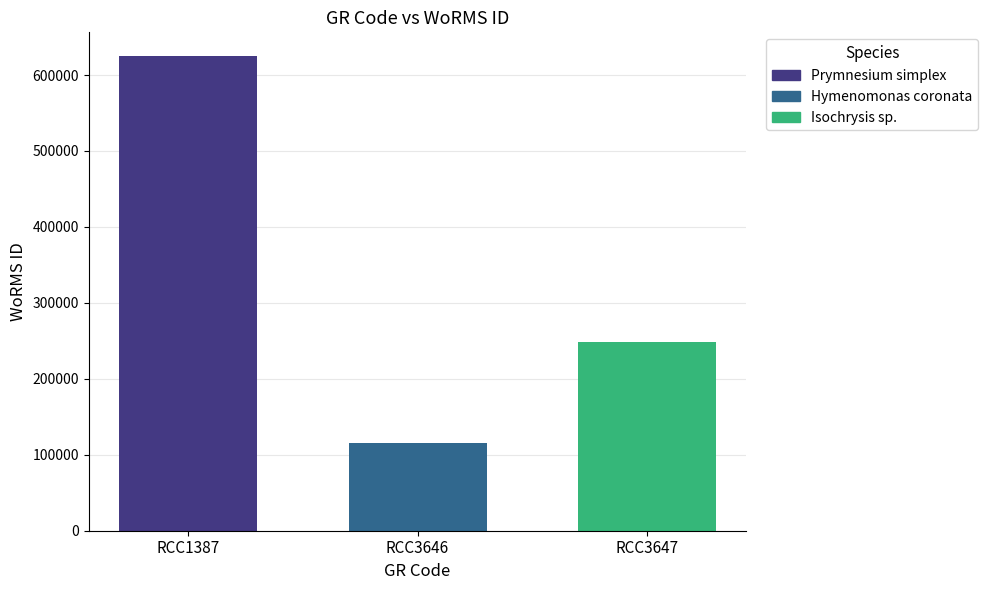

How many bars are there in total?

3